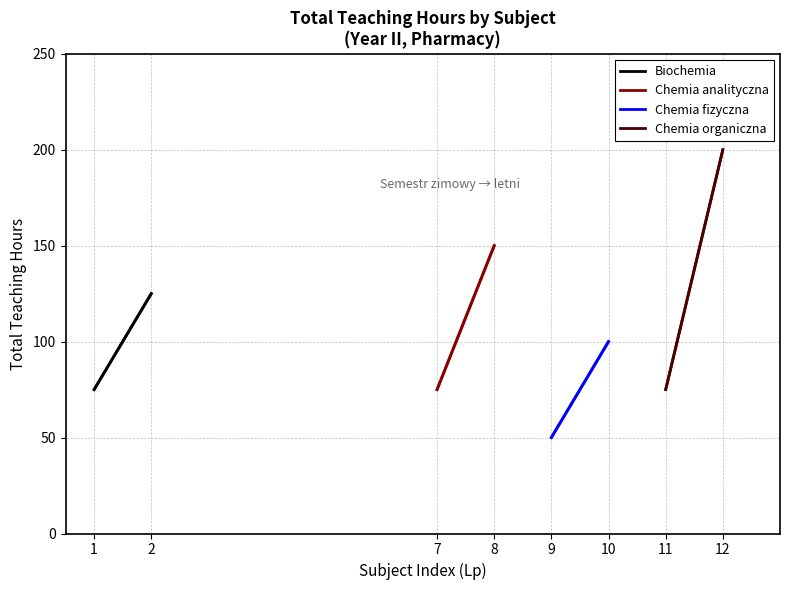

What is the value of the Biochemia point at the 2nd from the left?

125